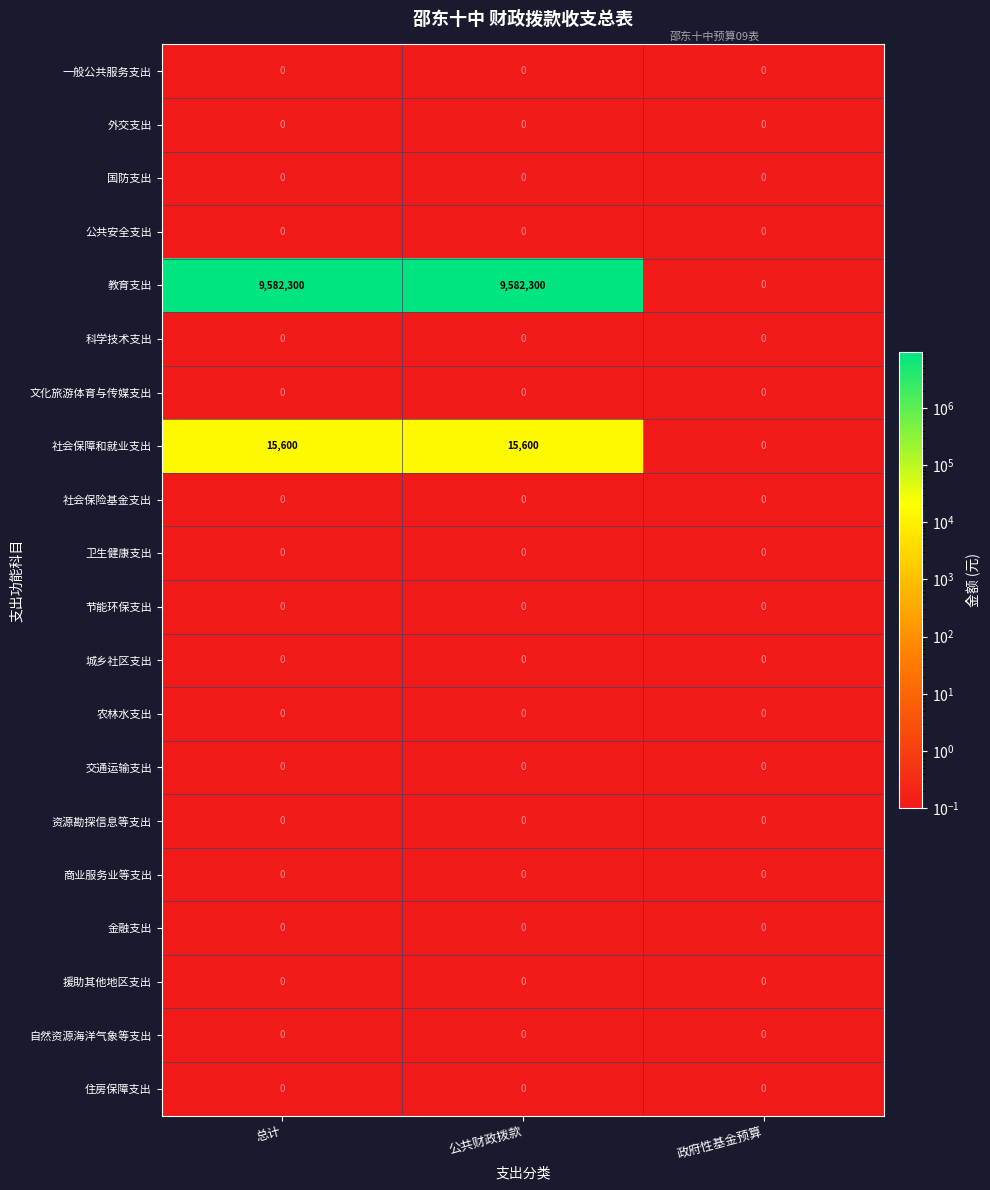

Which series changed the most between 公共财政拨款 and 政府性基金预算?

教育支出